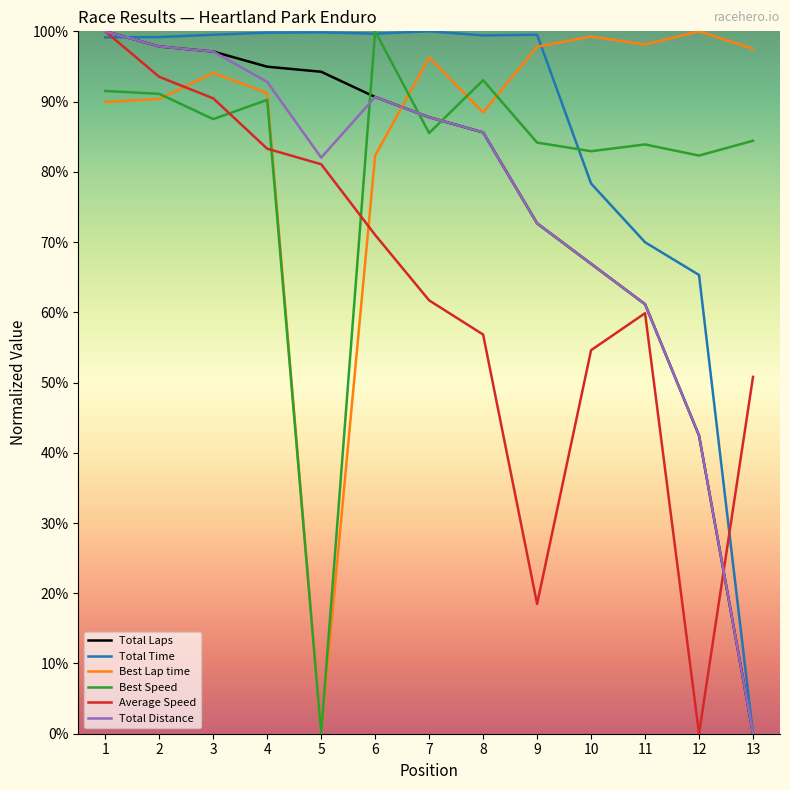

How many intersections are there between Total Time and Best Lap time?

1